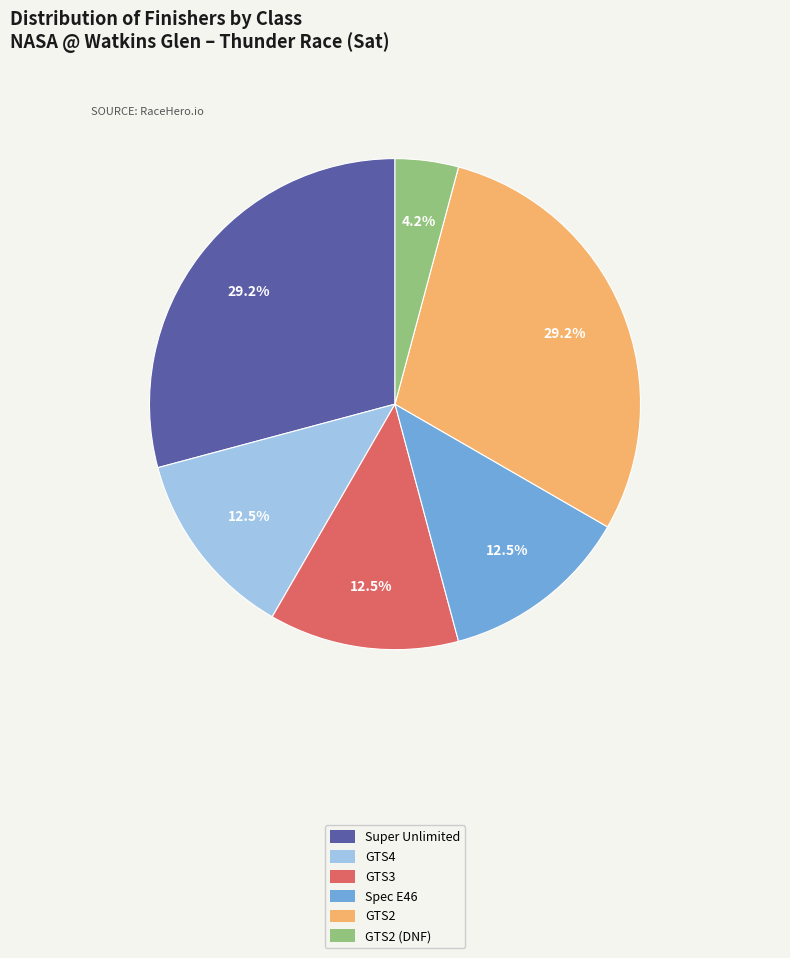

How many segments does this pie chart have?

6